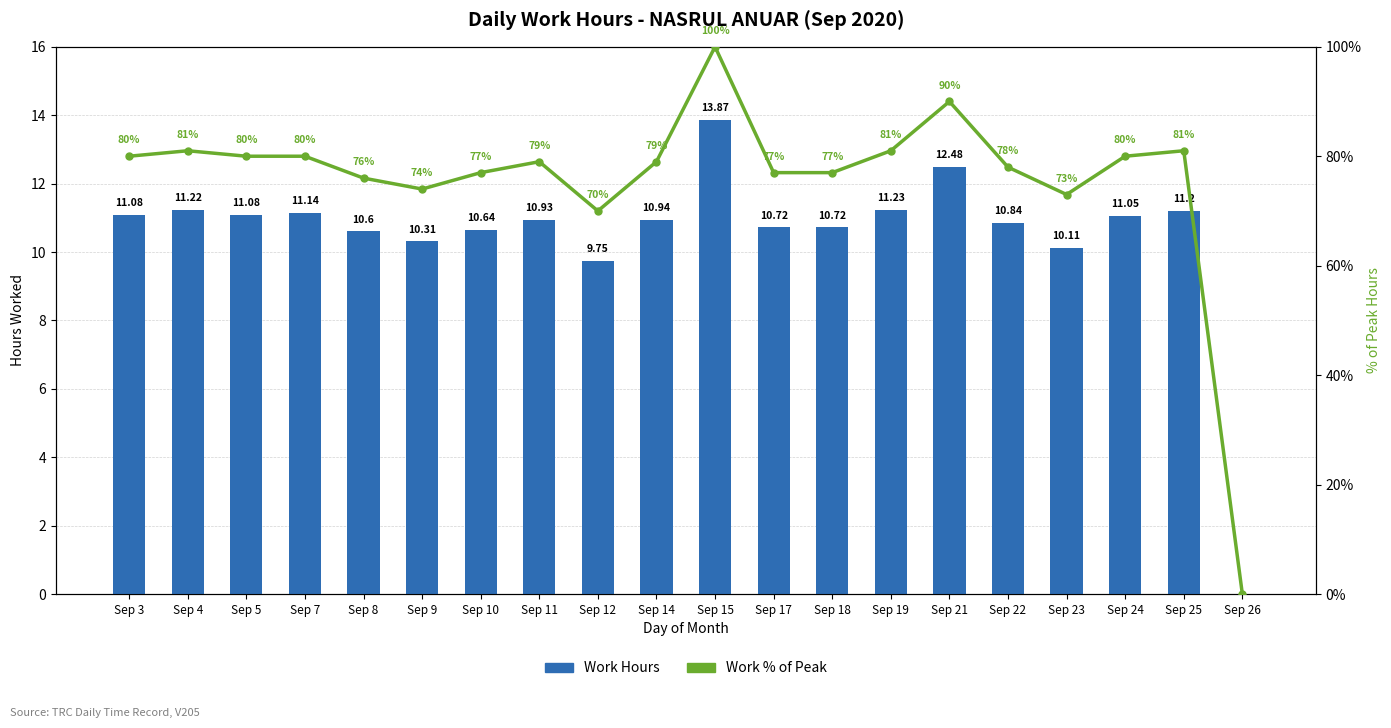

Is the value of Work % of Peak at Sep 18 greater than the value of Work Hours at Sep 8?

Yes